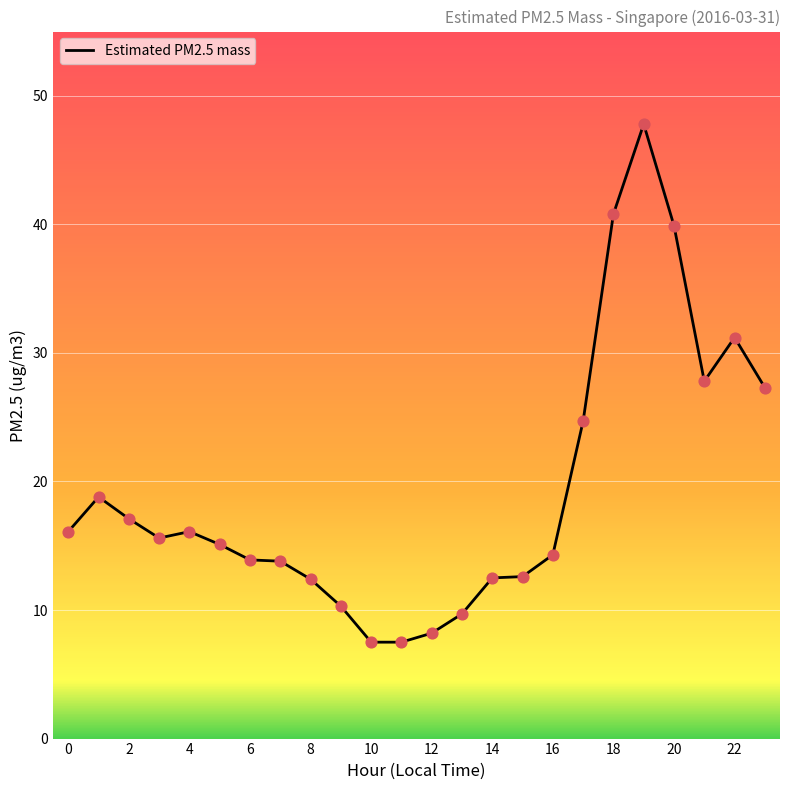

What is the greatest value displayed?

47.8